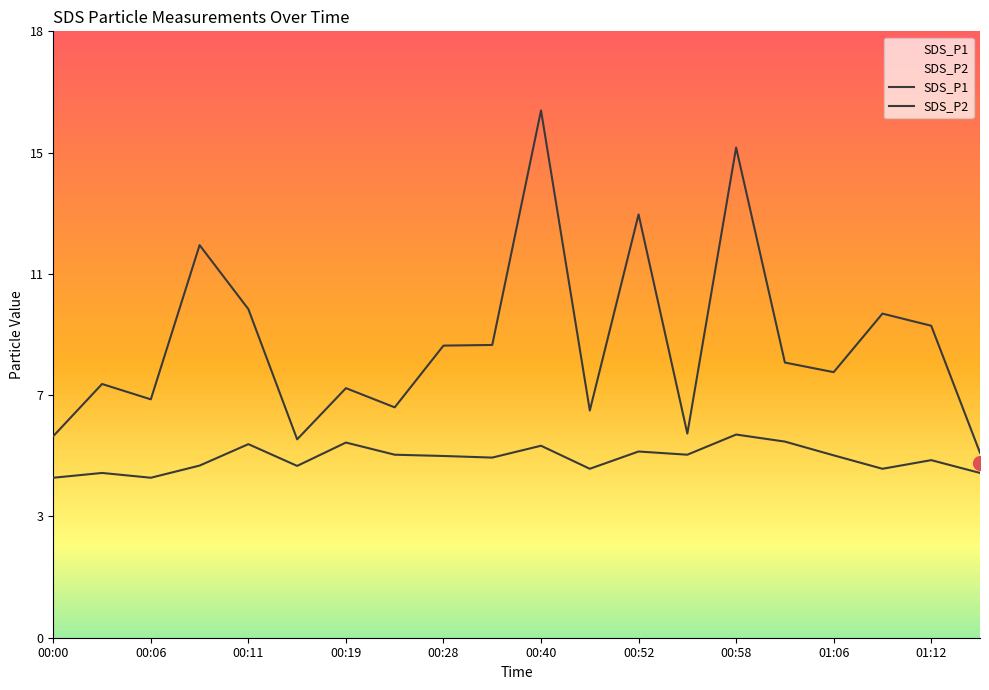

True or false: SDS_P1 and SDS_P2 intersect in this chart.

False